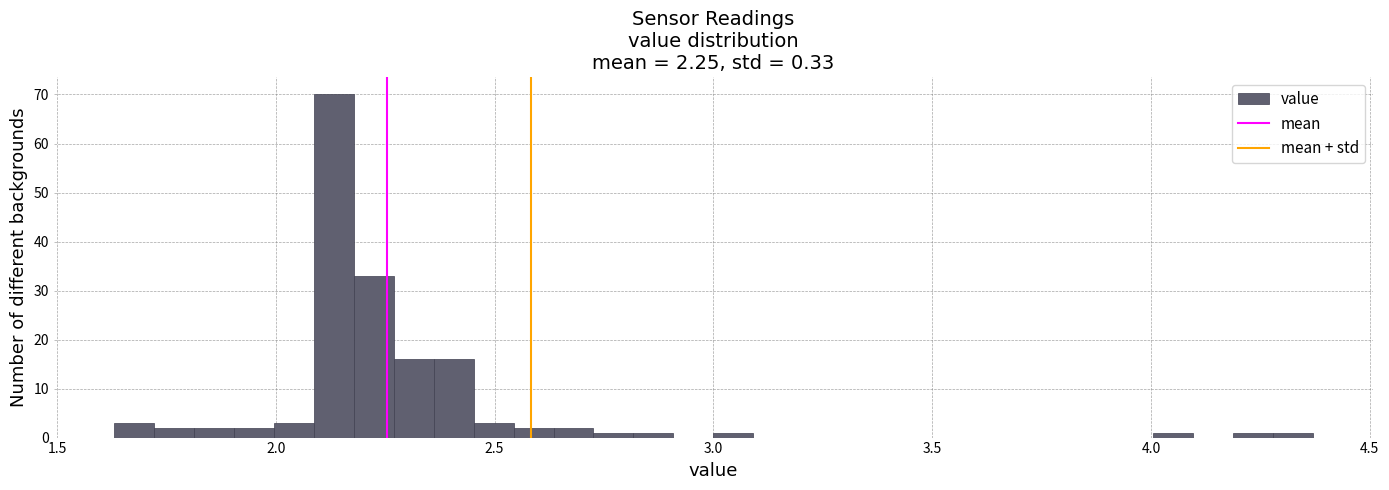

Read against the x-axis, roughly where is the centre of the tallest bar?

2.15